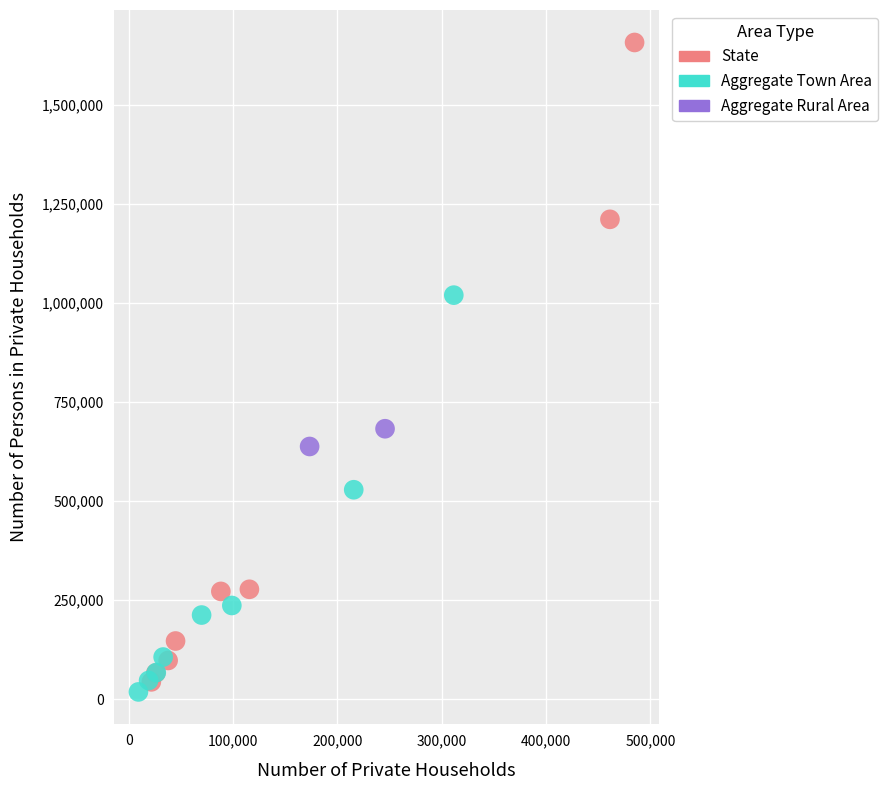

Which series has the widest spread of Y values?

State